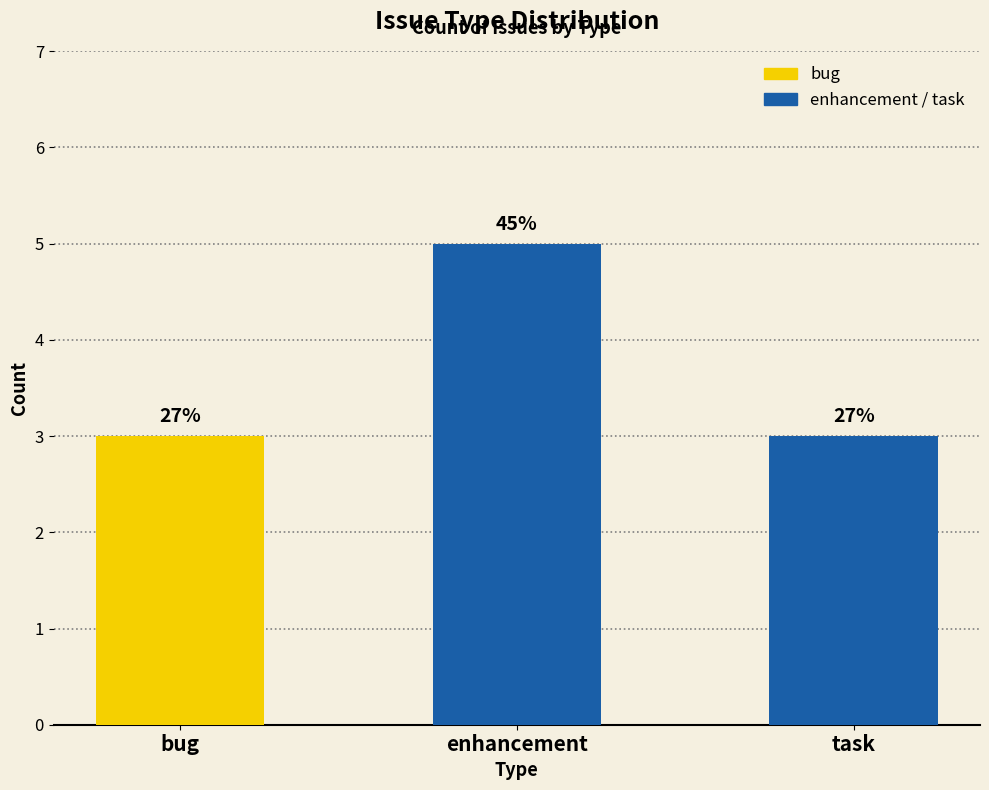

How many bars are there in total?

3